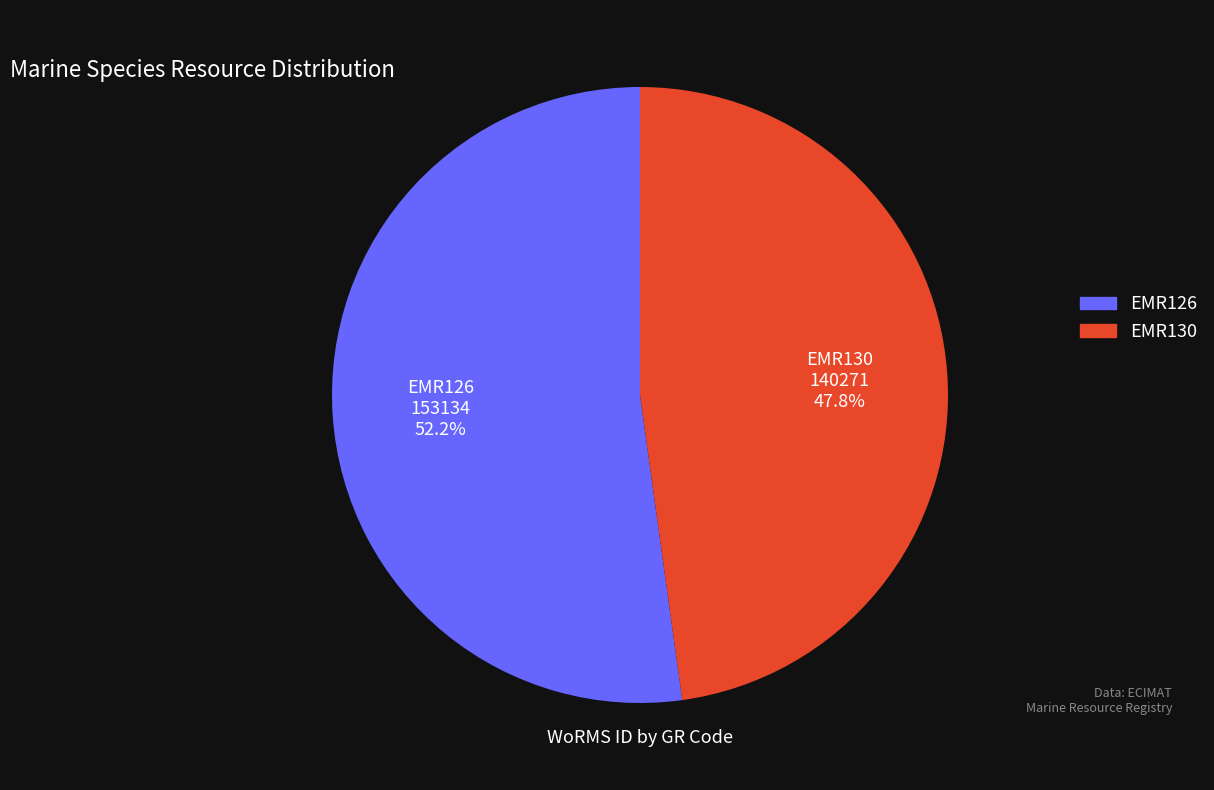

How many segments does this pie chart have?

2